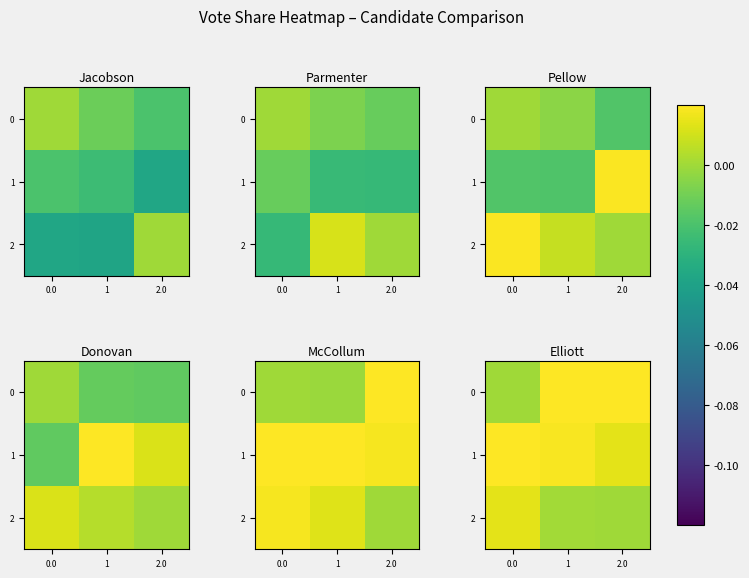

The row_1 series shows 0.0 at 1. True or false?

True